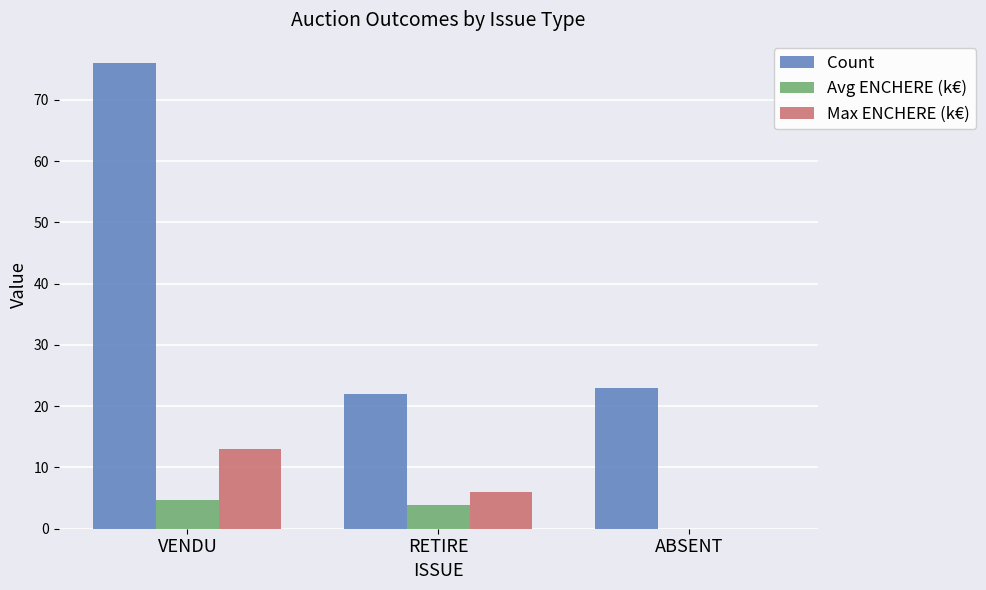

True or false: Count has a value of 10.7 at ABSENT.

False